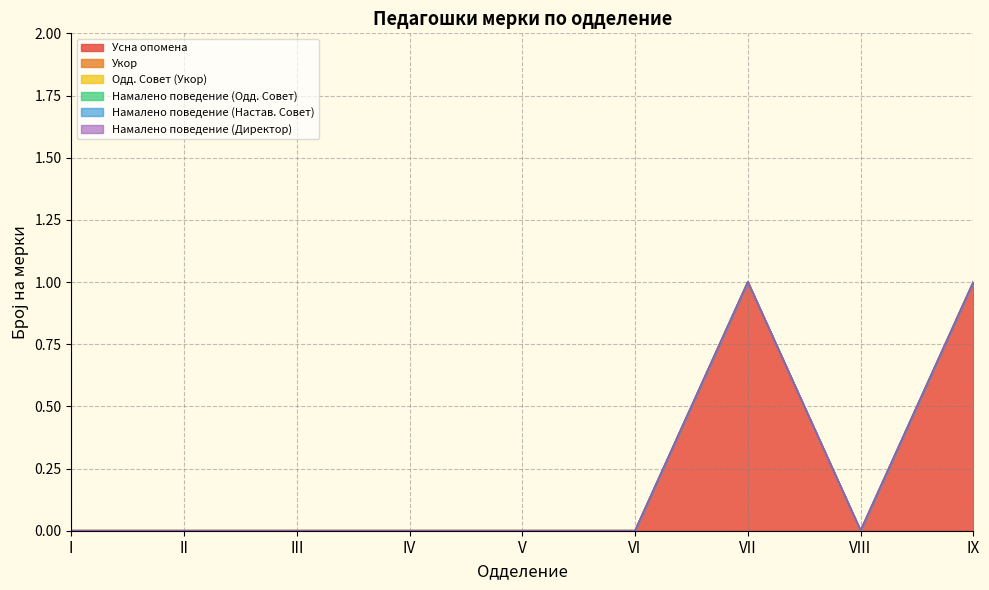

The Усна опомена series shows 0 at III. True or false?

False